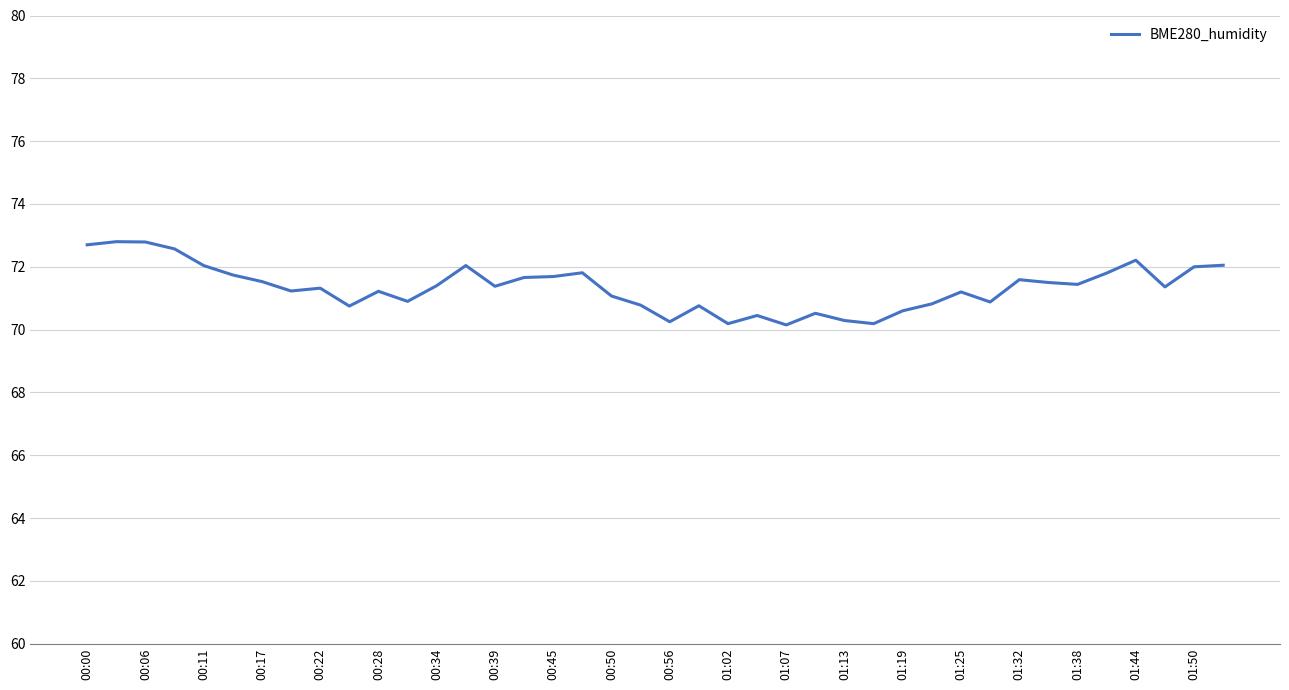

What is the greatest value displayed?

72.8